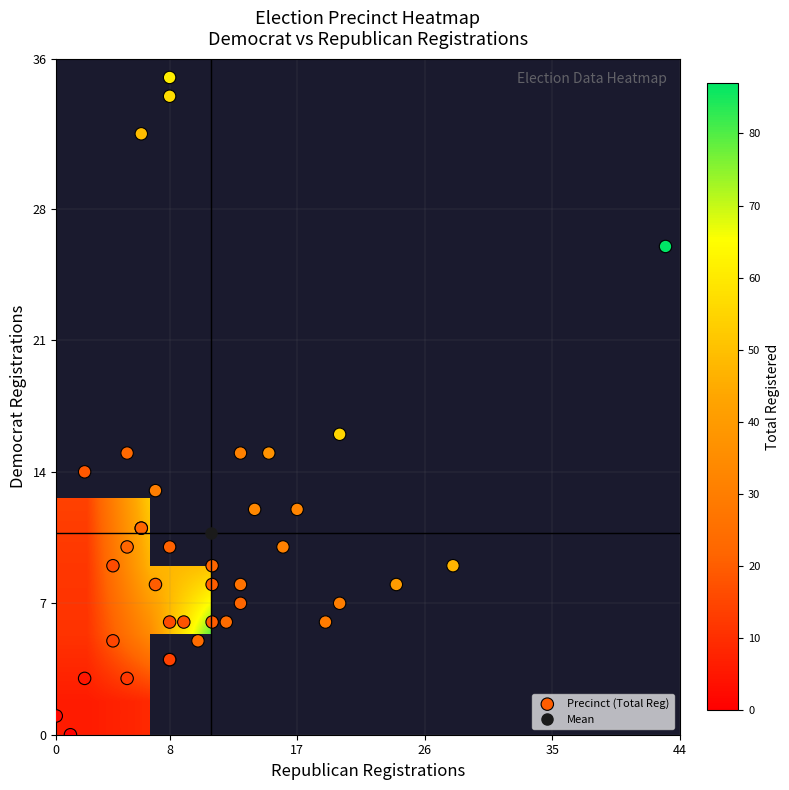

Reading left to right, extract all data points from this chart.

totreg_r: 20	16	23	5	26	30	22	21	31	22	87	2	31	20	24	22	37	14	19	22	19	18	16	15	30	1	33	24	55	12	20	32	40	16	61	57	49	47	29
dem: 8	4	15	3	8	7	9	10	10	7	26	1	15	6	5	10	15	4	11	11	14	6	9	5	13	0	12	6	16	3	8	12	8	6	35	34	32	9	6
rep: 7	8	5	2	13	20	11	8	16	13	43	0	13	11	10	5	15	8	6	6	2	9	4	4	7	1	14	12	20	5	11	17	24	8	8	8	6	28	19